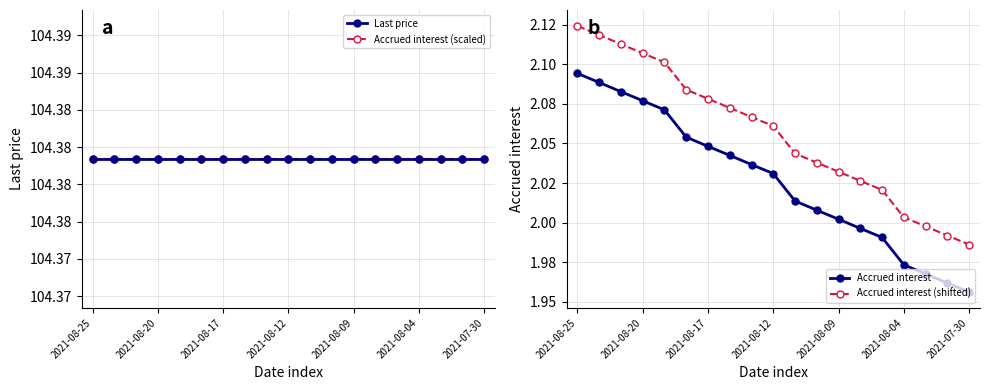

Rank the categories by Accrued interest (shifted) value from lowest to highest.

18, 17, 16, 15, 14, 13, 12, 11, 10, 9, 8, 7, 2021-07-30, 2021-08-04, 2021-08-09, 2021-08-12, 2021-08-17, 2021-08-20, 2021-08-25